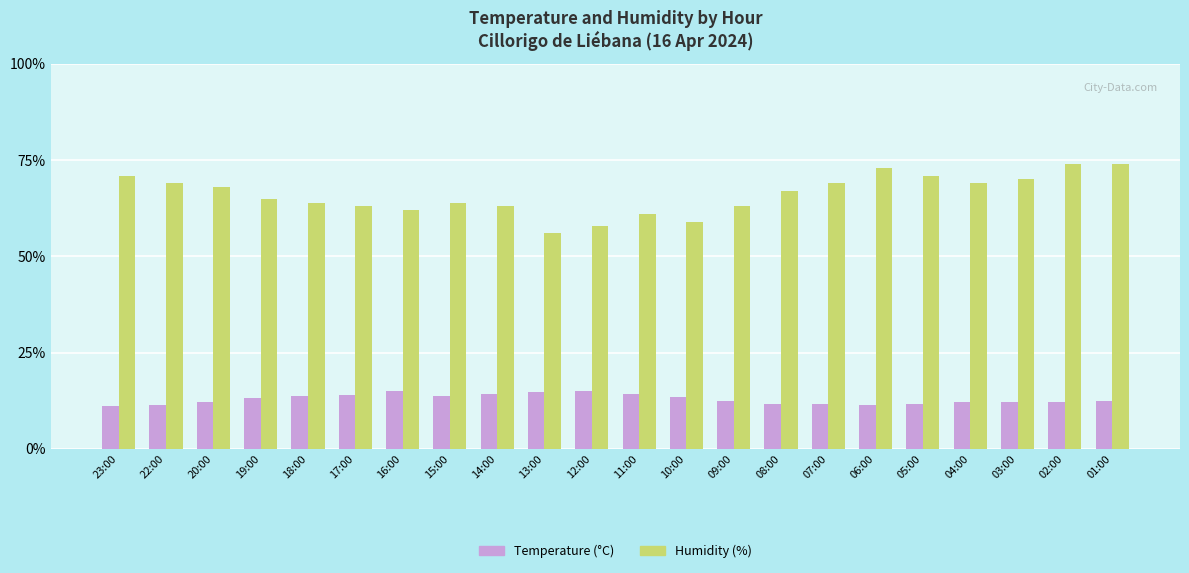

What is the label of the 14th bar from the right?

14:00